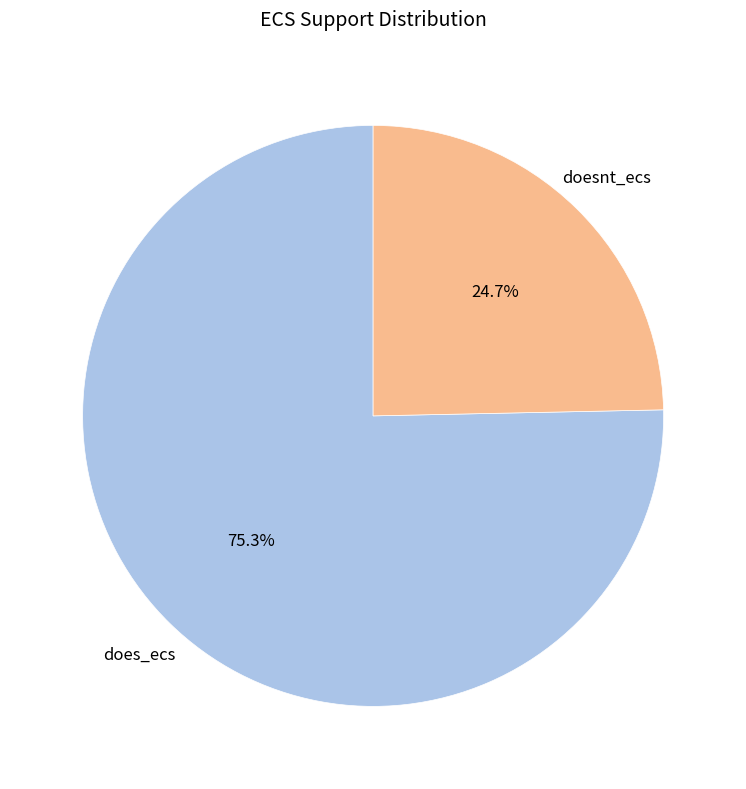

Does any single category account for the majority?

Yes